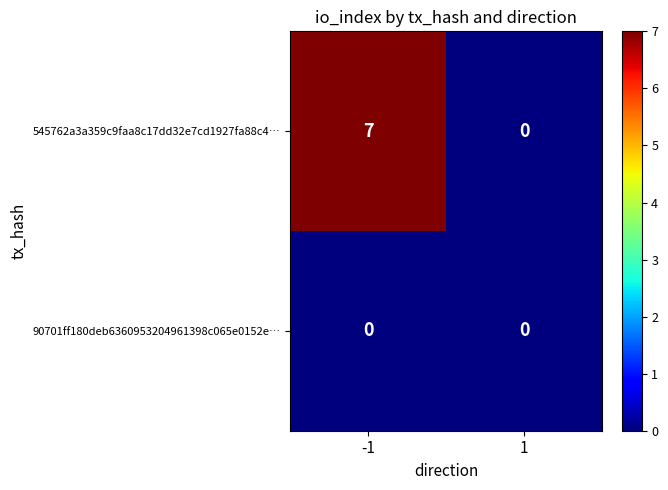

What is the maximum value shown in the chart?

7